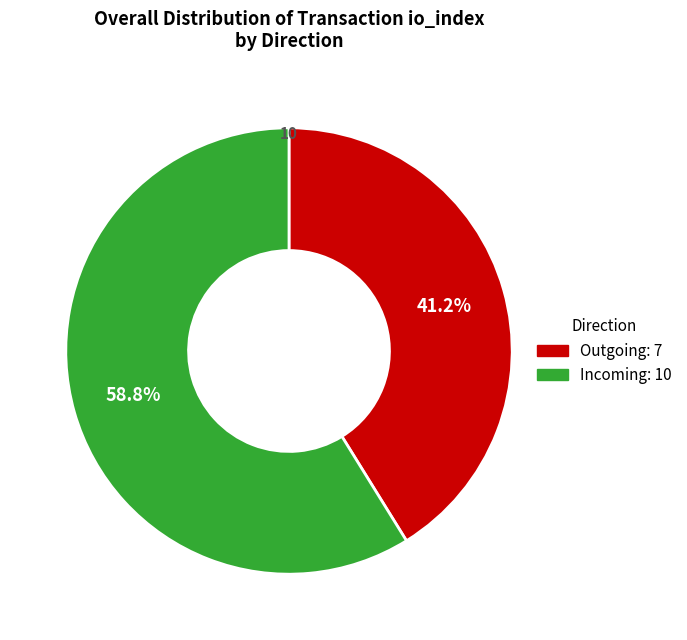

What percentage is NOT represented by Outgoing: 7?

58.8%